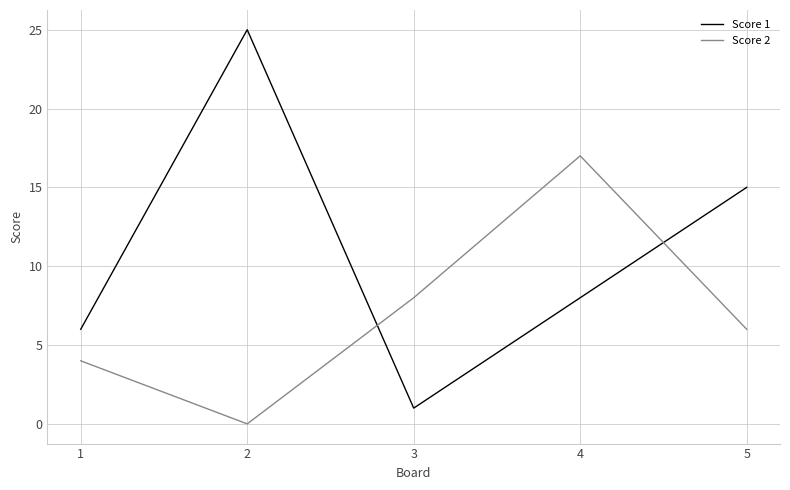

Rank the series by their maximum value, from lowest to highest.

Score 2, Score 1